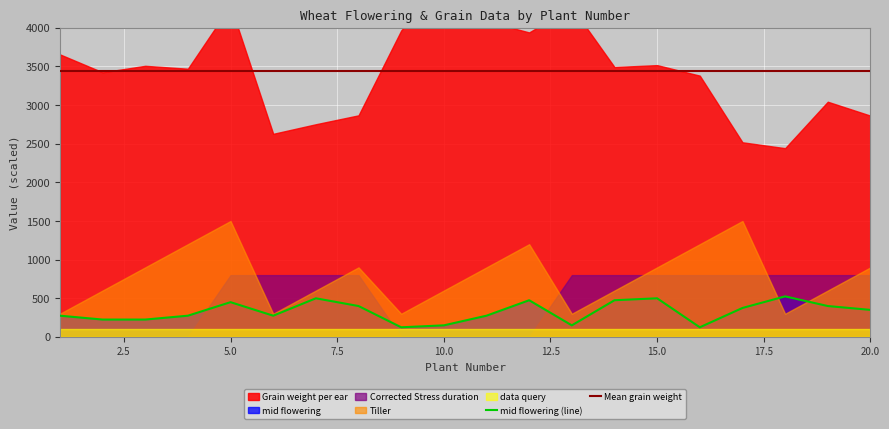

What is the minimum value for mid flowering (line)?

125